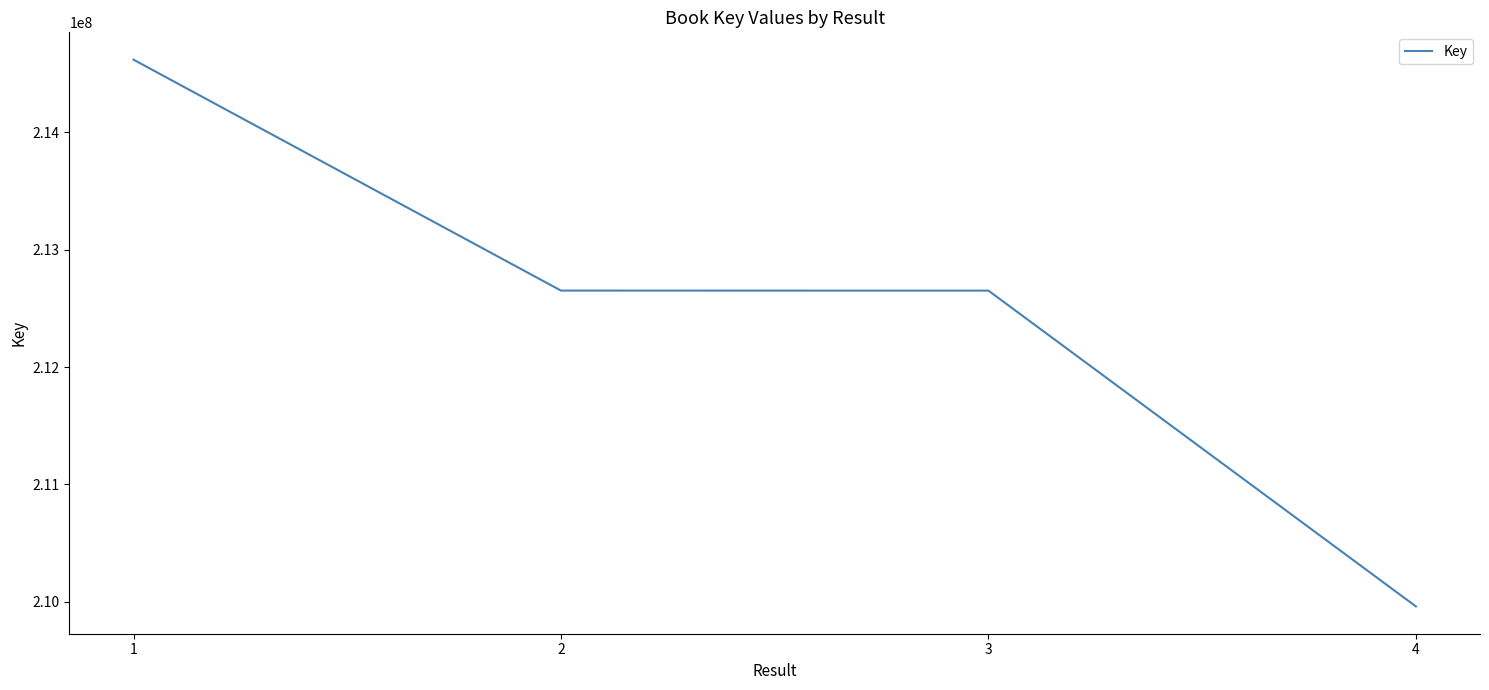

Count the number of categories in the chart.

4